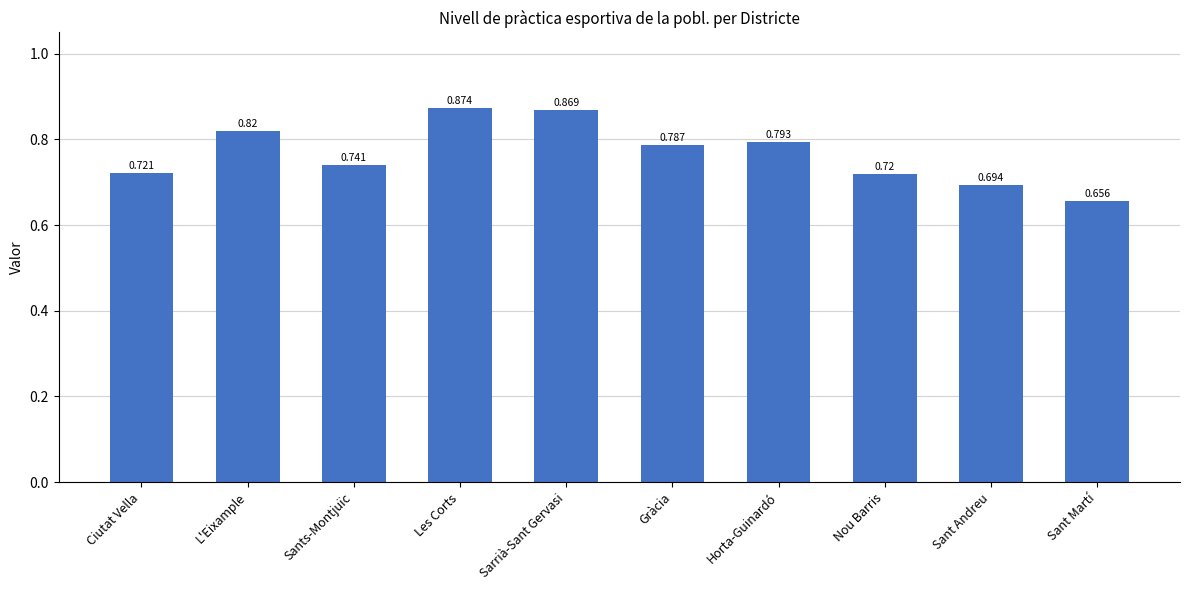

Rank the categories by value from lowest to highest.

Sant Martí, Sant Andreu, Nou Barris, Ciutat Vella, Sants-Montjuïc, Gràcia, Horta-Guinardó, L'Eixample, Sarrià-Sant Gervasi, Les Corts